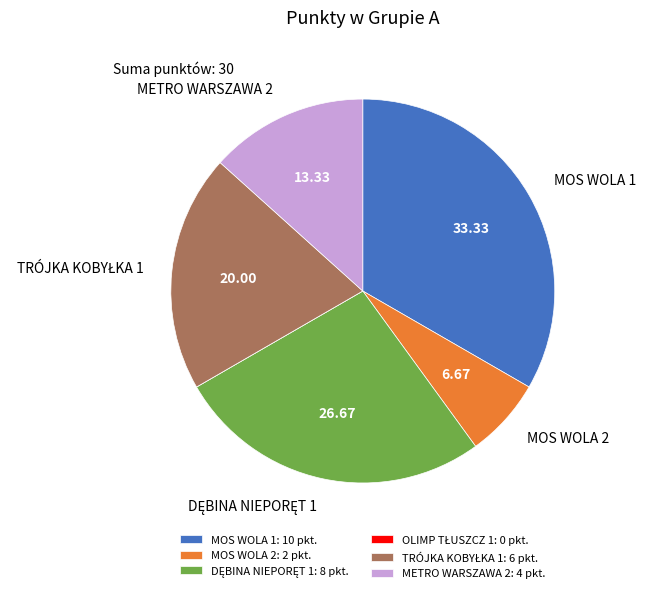

Do MOS WOLA 2: 2 pkt. and MOS WOLA 1: 10 pkt. together represent more than half of the pie?

No